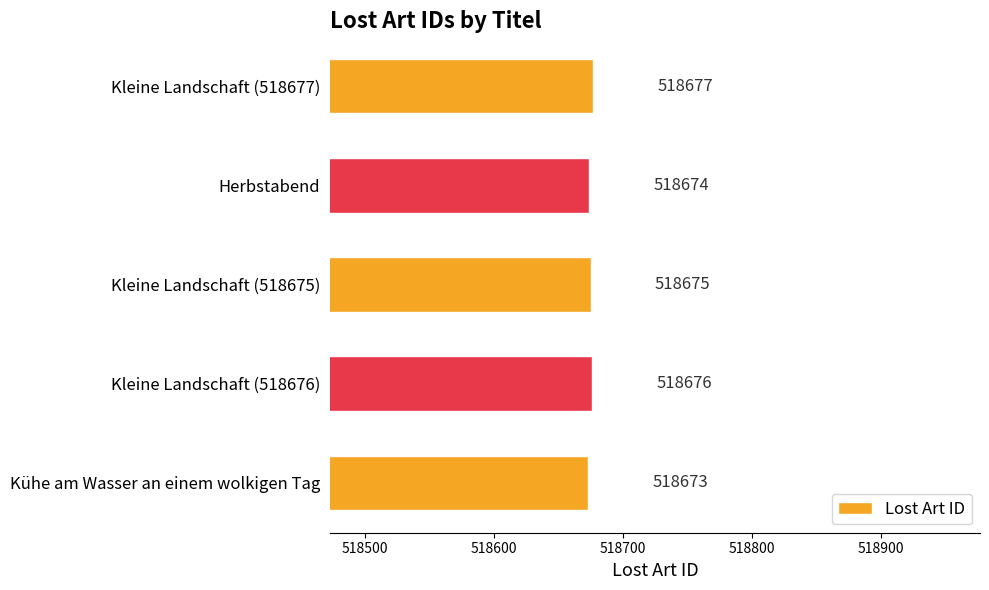

Reading bottom to top, list all the values displayed in this chart.

Kühe am Wasser an einem wolkigen Tag=518673	Kleine Landschaft (518676)=518676	Kleine Landschaft (518675)=518675	Herbstabend=518674	Kleine Landschaft (518677)=518677